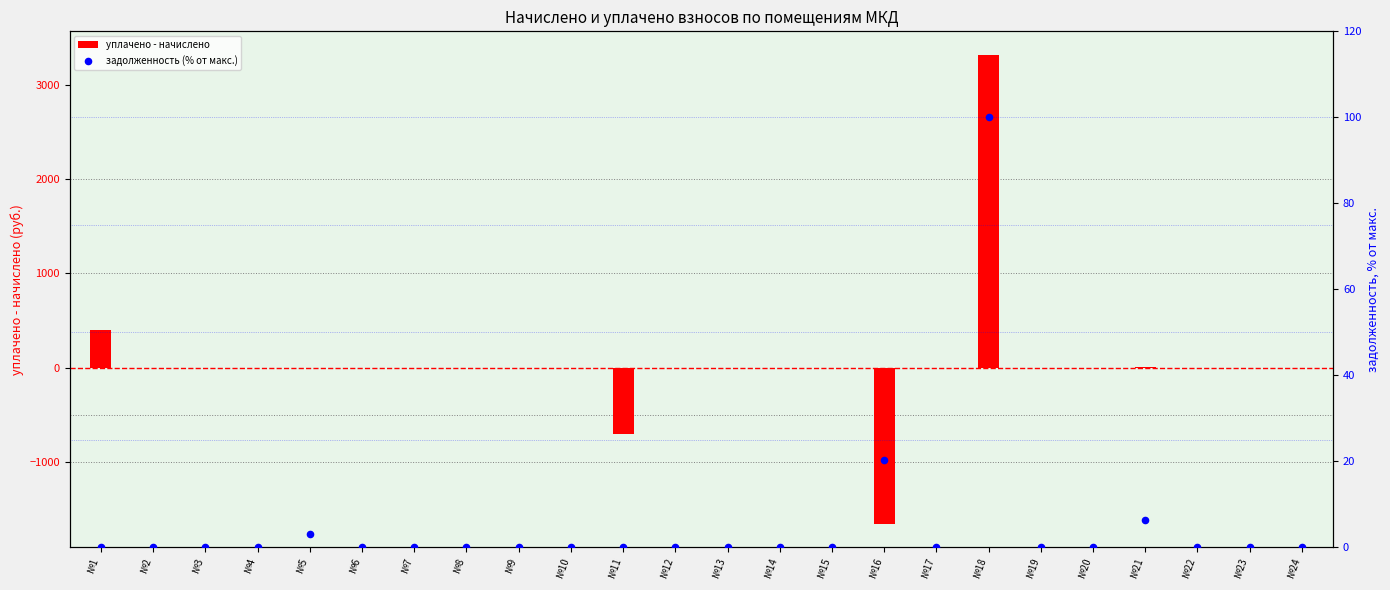

Which series has the widest spread of Y values?

уплачено - начислено